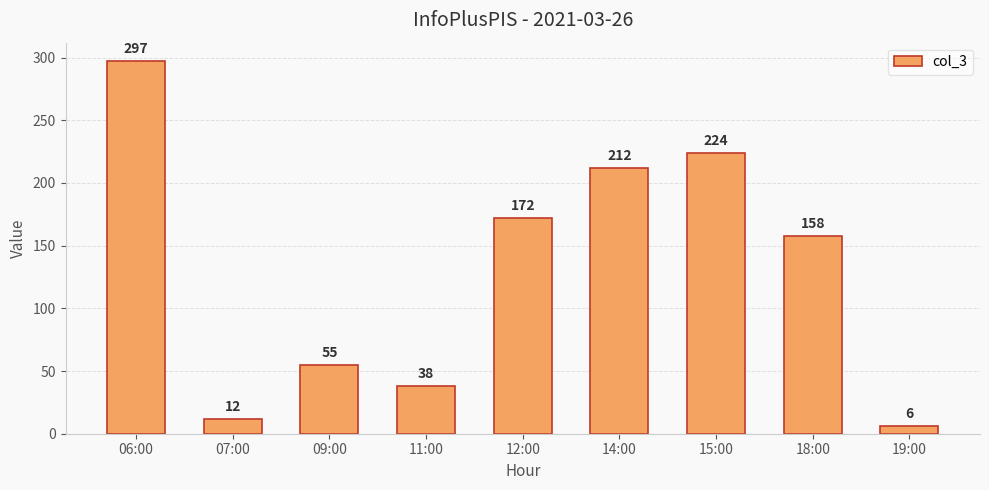

What is the label of the 7th bar from the left?

15:00